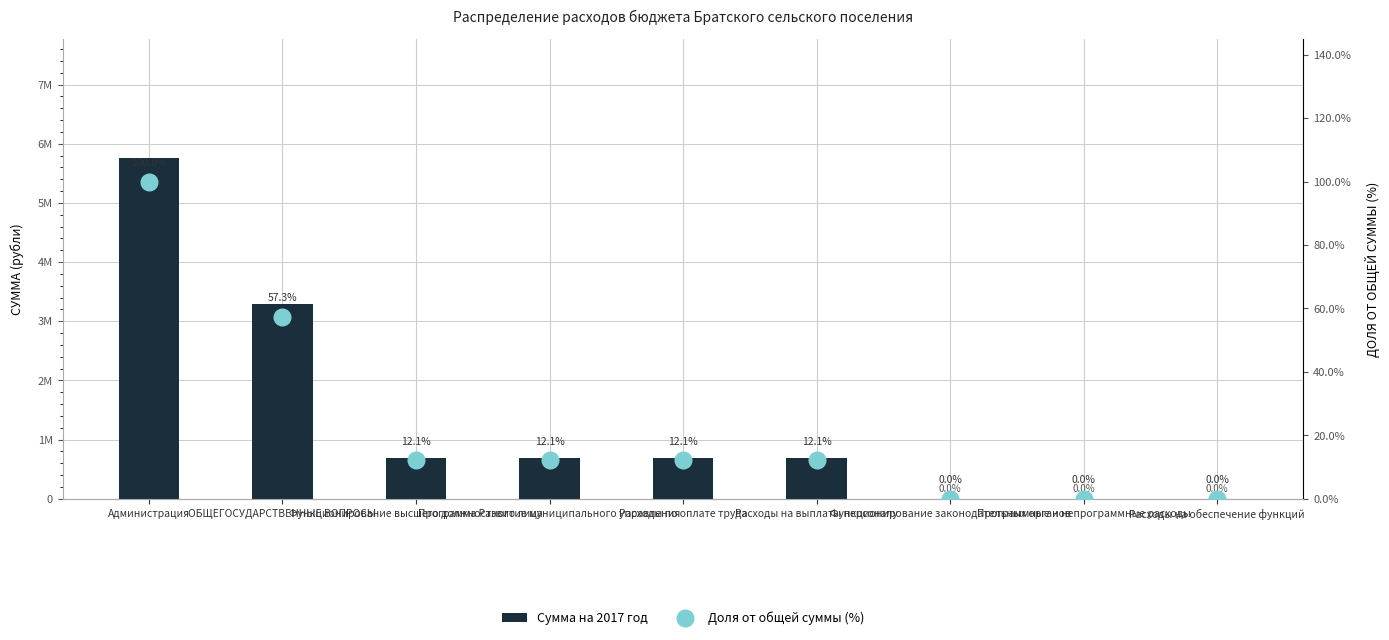

What is the difference between the second highest and minimum values in the Доля от общей суммы (%) series?

57.3